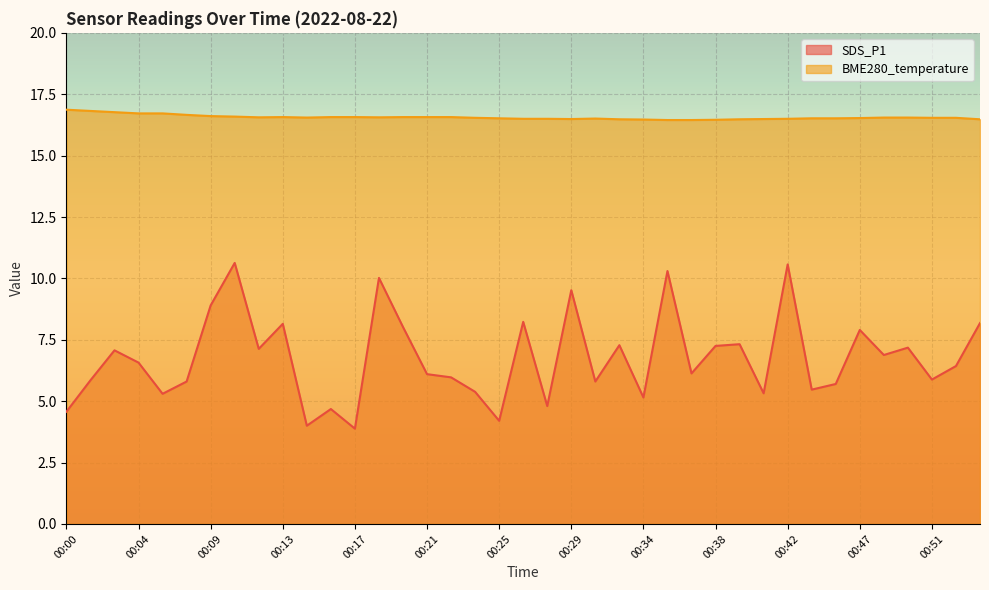

Where is the first local maximum for SDS_P1?

00:03